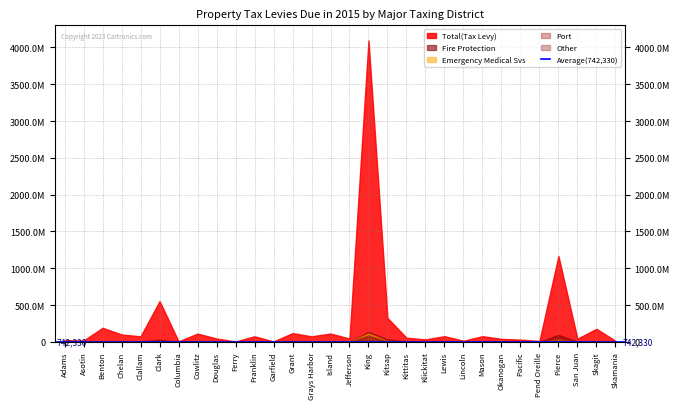

What is the greatest value displayed?

4095116756